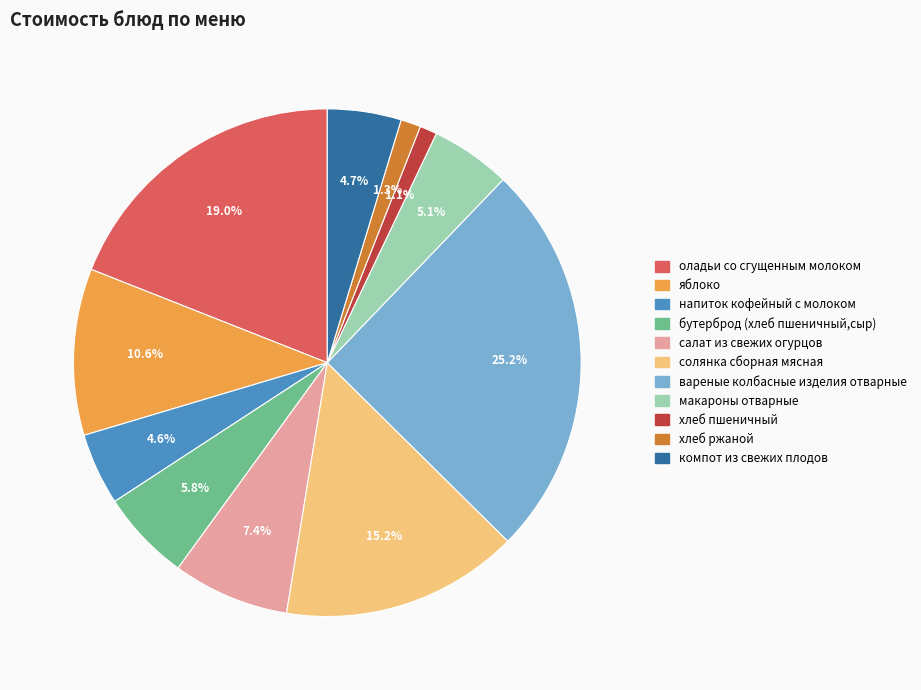

To the nearest percent, what percentage of the pie is яблоко?

11%